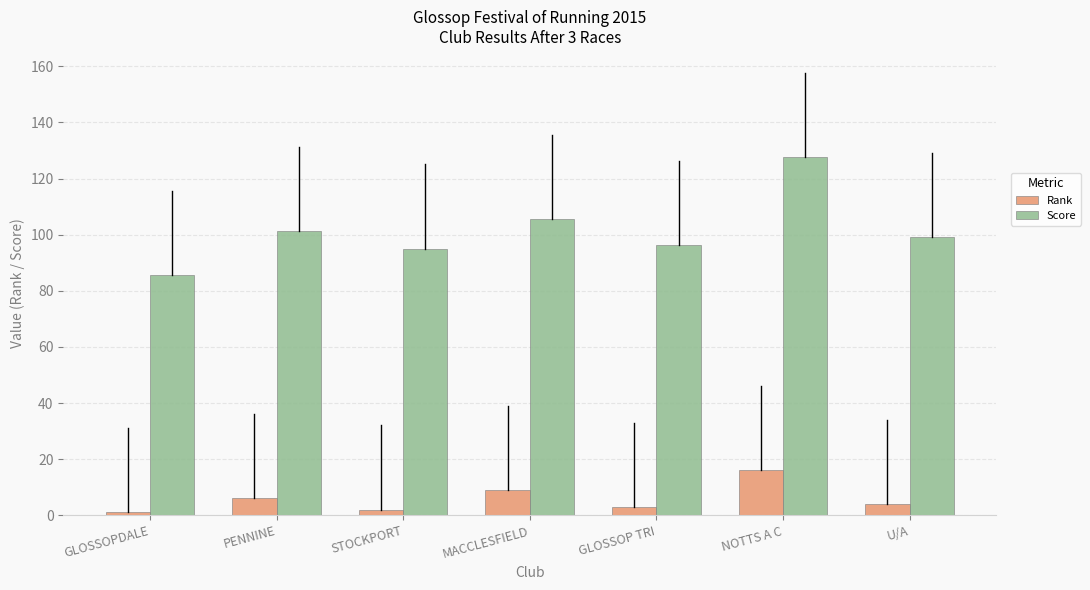

What is the spread (max minus min) of values at GLOSSOP TRI?

93.2